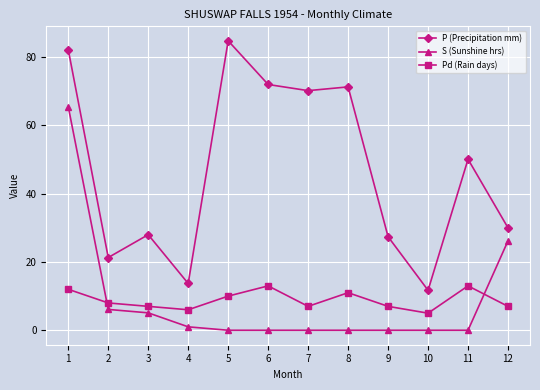

Which series has the largest range (max minus min)?

P (Precipitation mm)